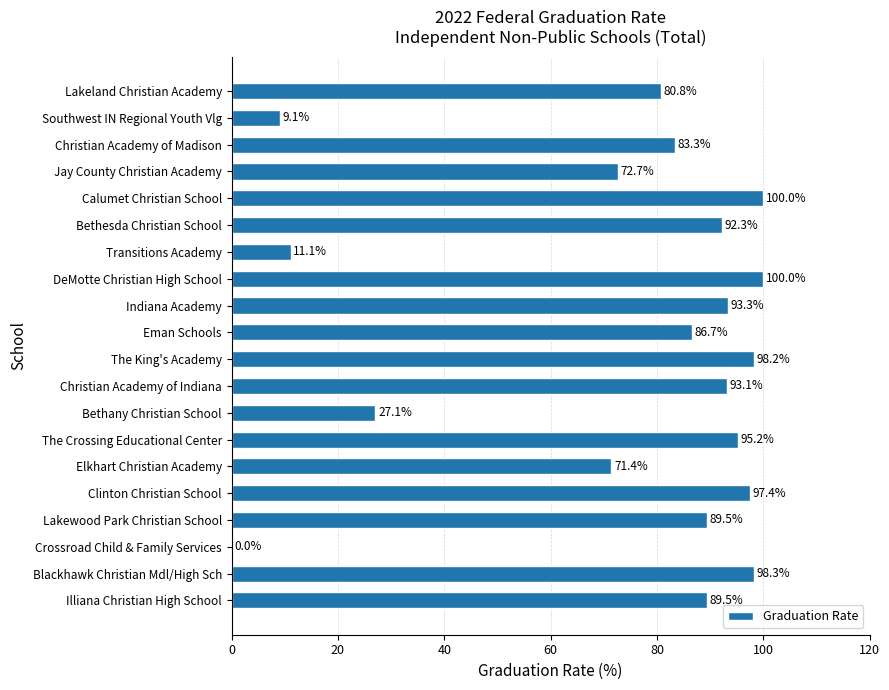

Which has a higher value, Elkhart Christian Academy or Transitions Academy?

Elkhart Christian Academy